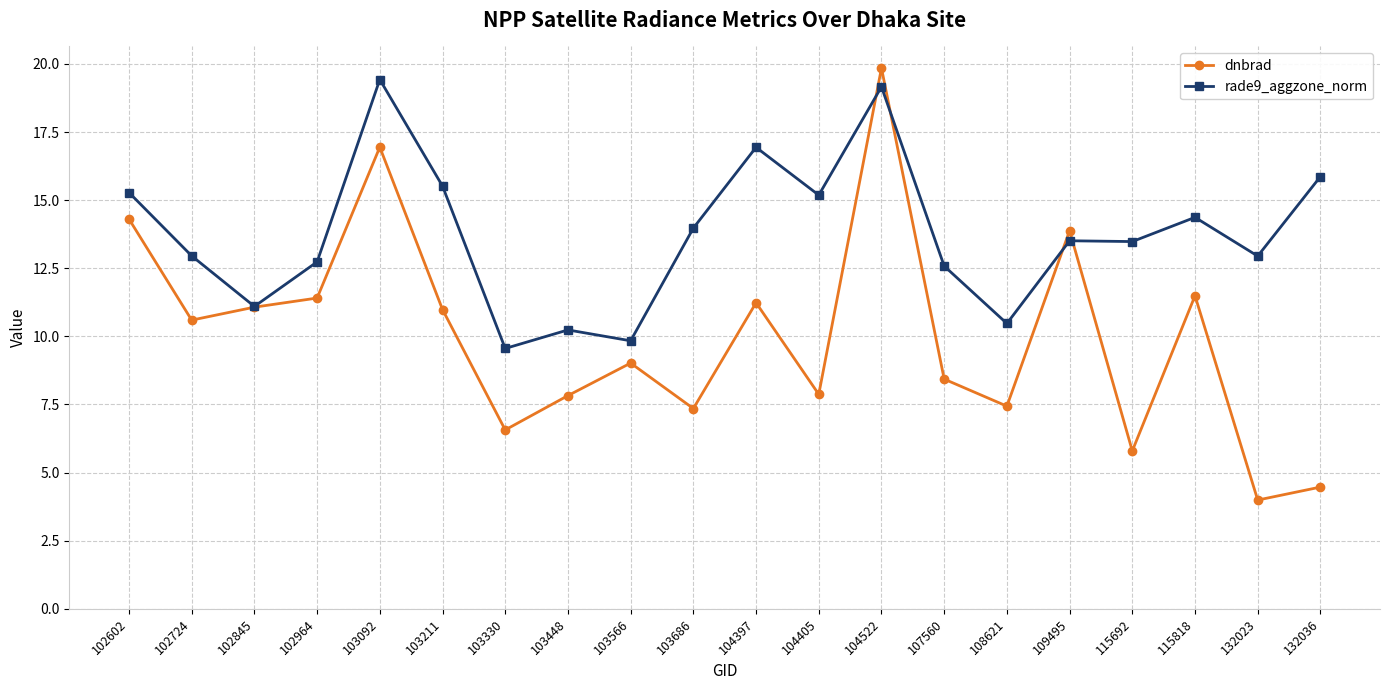

True or false: dnbrad has more than 0 points higher than both neighbors.

True